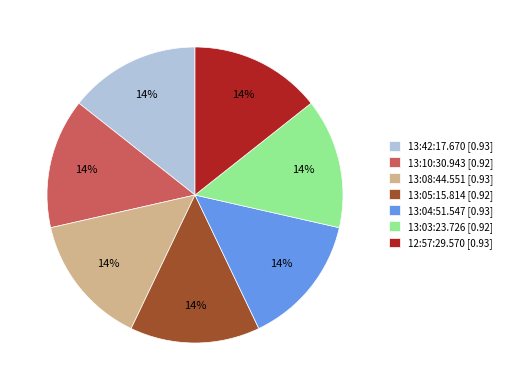

Is the sum of 13:10:30.943 and 13:08:44.551 greater than half?

No